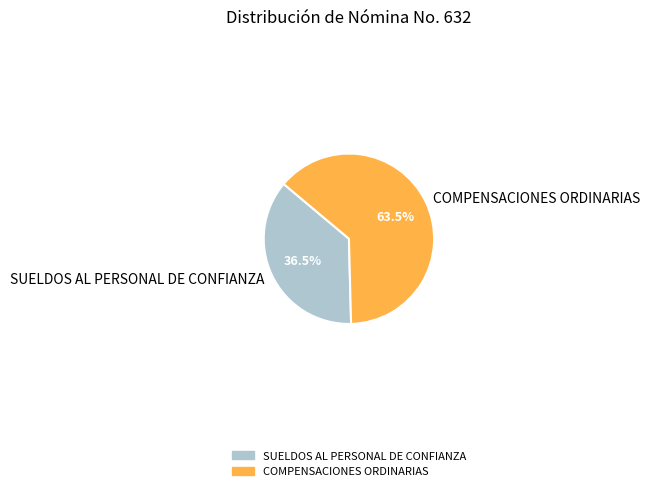

What is the majority slice?

COMPENSACIONES ORDINARIAS